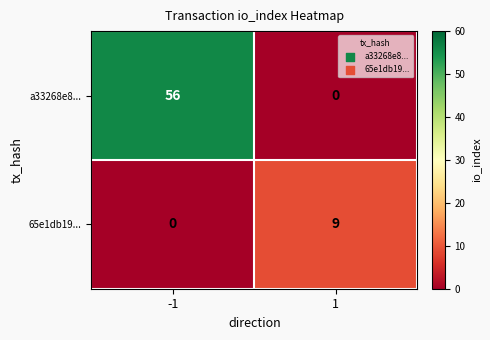

The value of a33268e8... at 1 is 30. True or false?

False